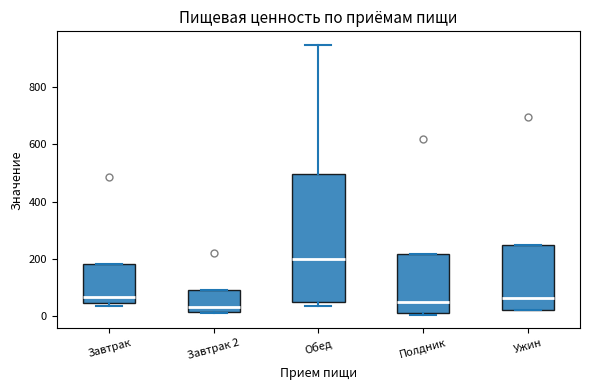

Where does the median line of the box for Завтрак 2 sit on the y-axis? The values are not printed on the chart, so give them approximately, as read against the axis.

40